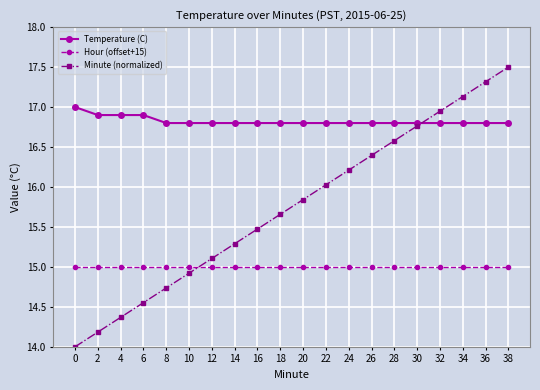

What is the total value across all series at 18?

47.5